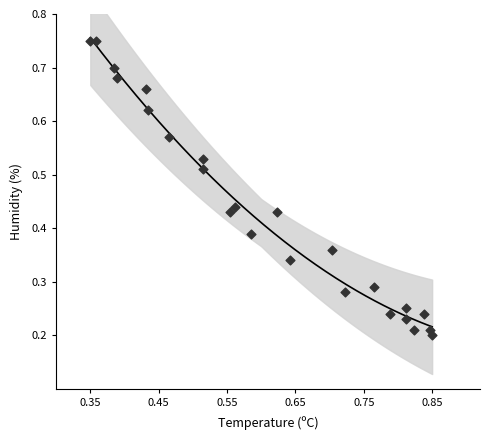

Count the number of points in this scatter plot.

24